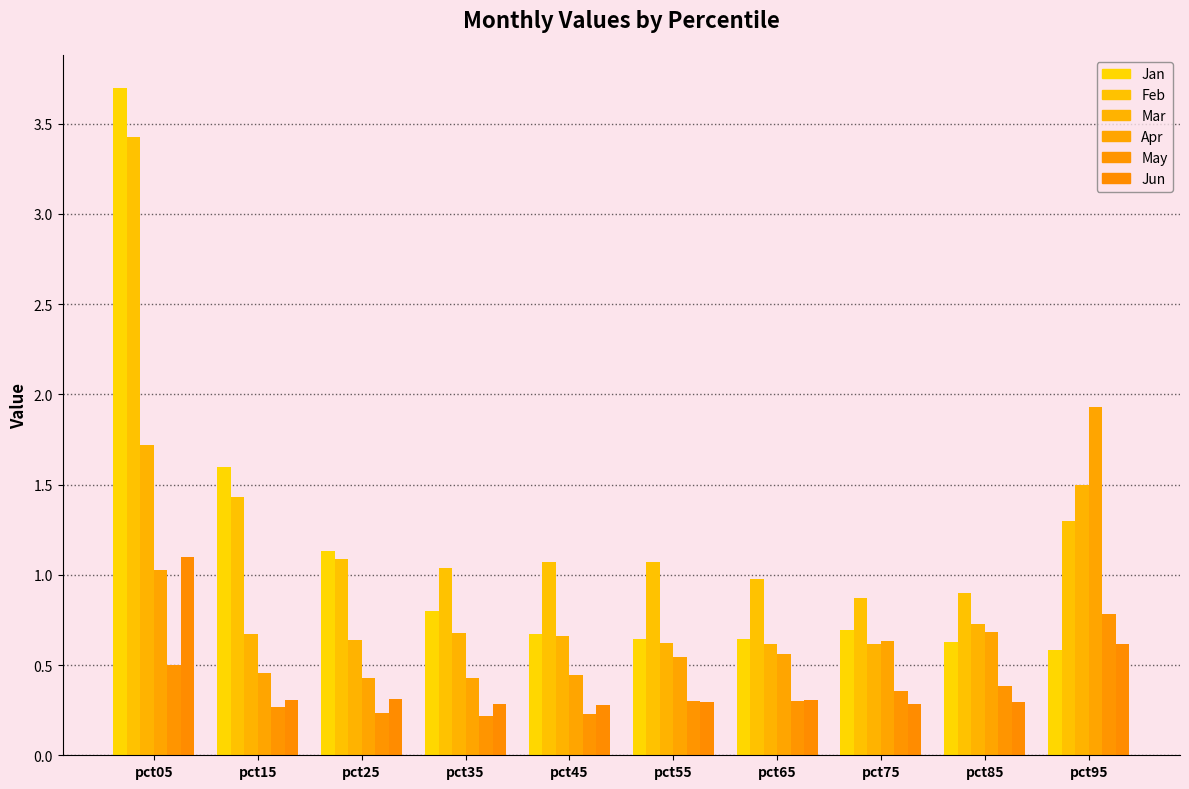

What is the sum of the May values at pct65 and pct85?

0.7